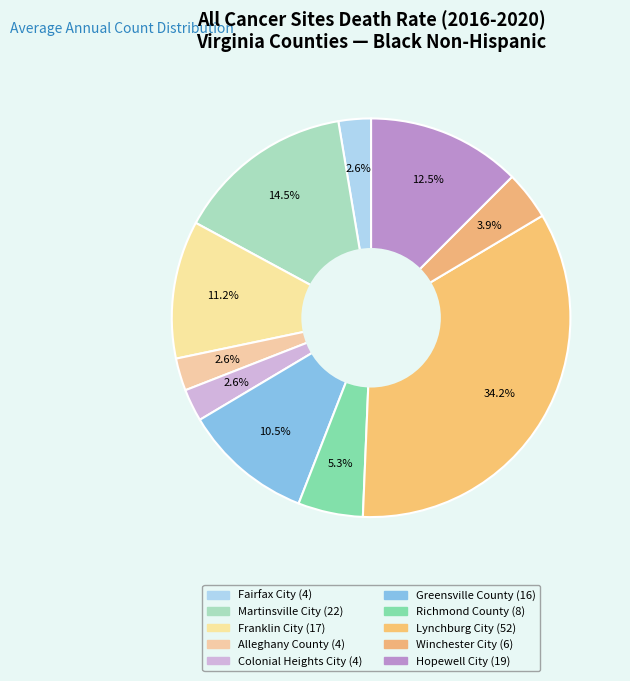

How many segments does this pie chart have?

10